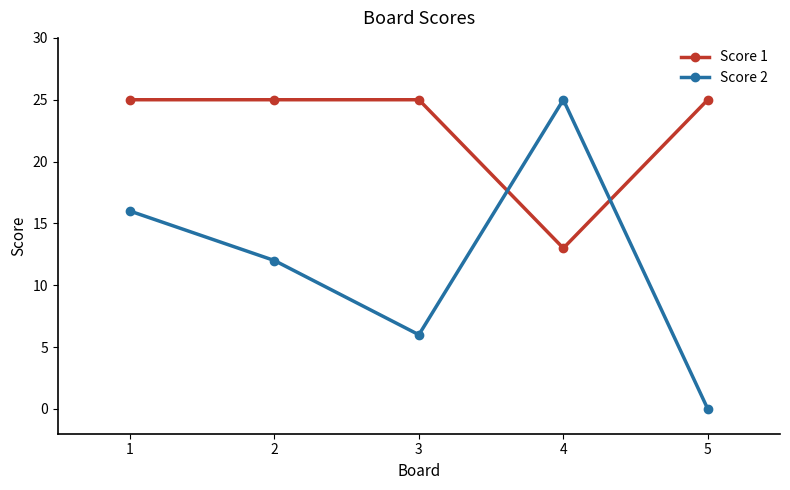

What is the spread (max minus min) of values at 3?

19